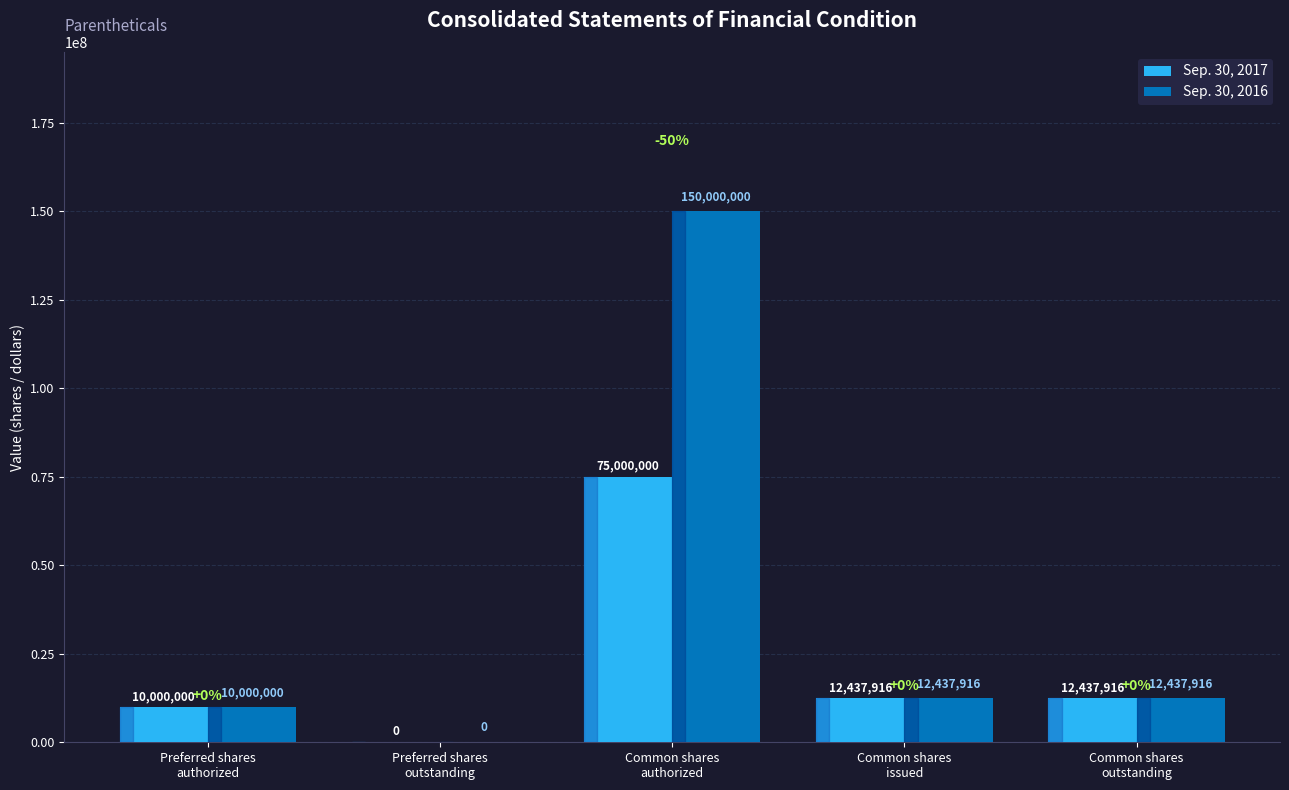

Is it true that Sep. 30, 2017 equals 12437916 at Common shares
outstanding?

True